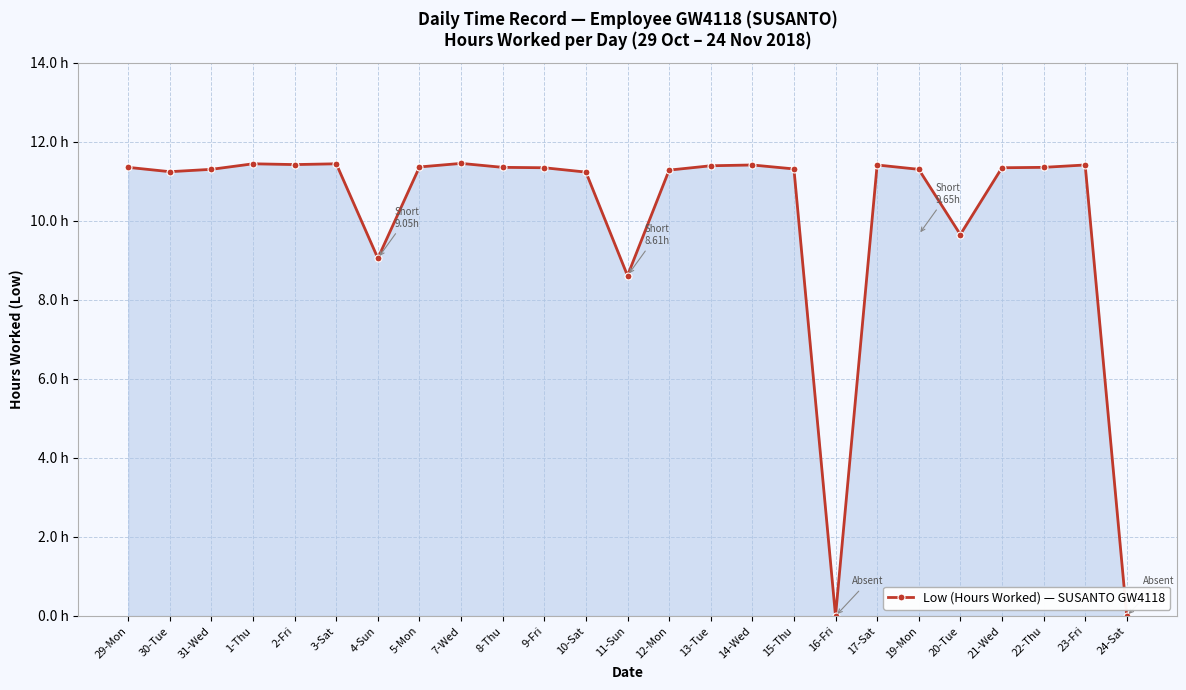

The chart shows a value of 9.1 at 4-Sun. True or false?

True